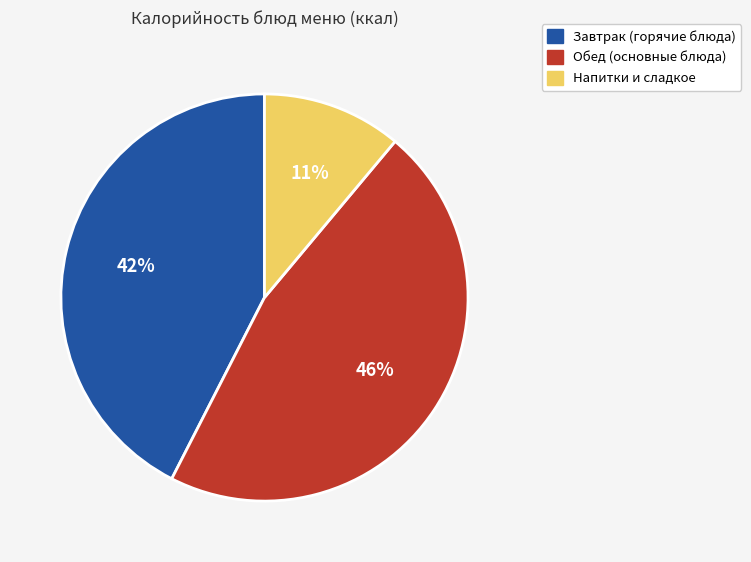

Is there any slice that represents more than half of the pie?

No